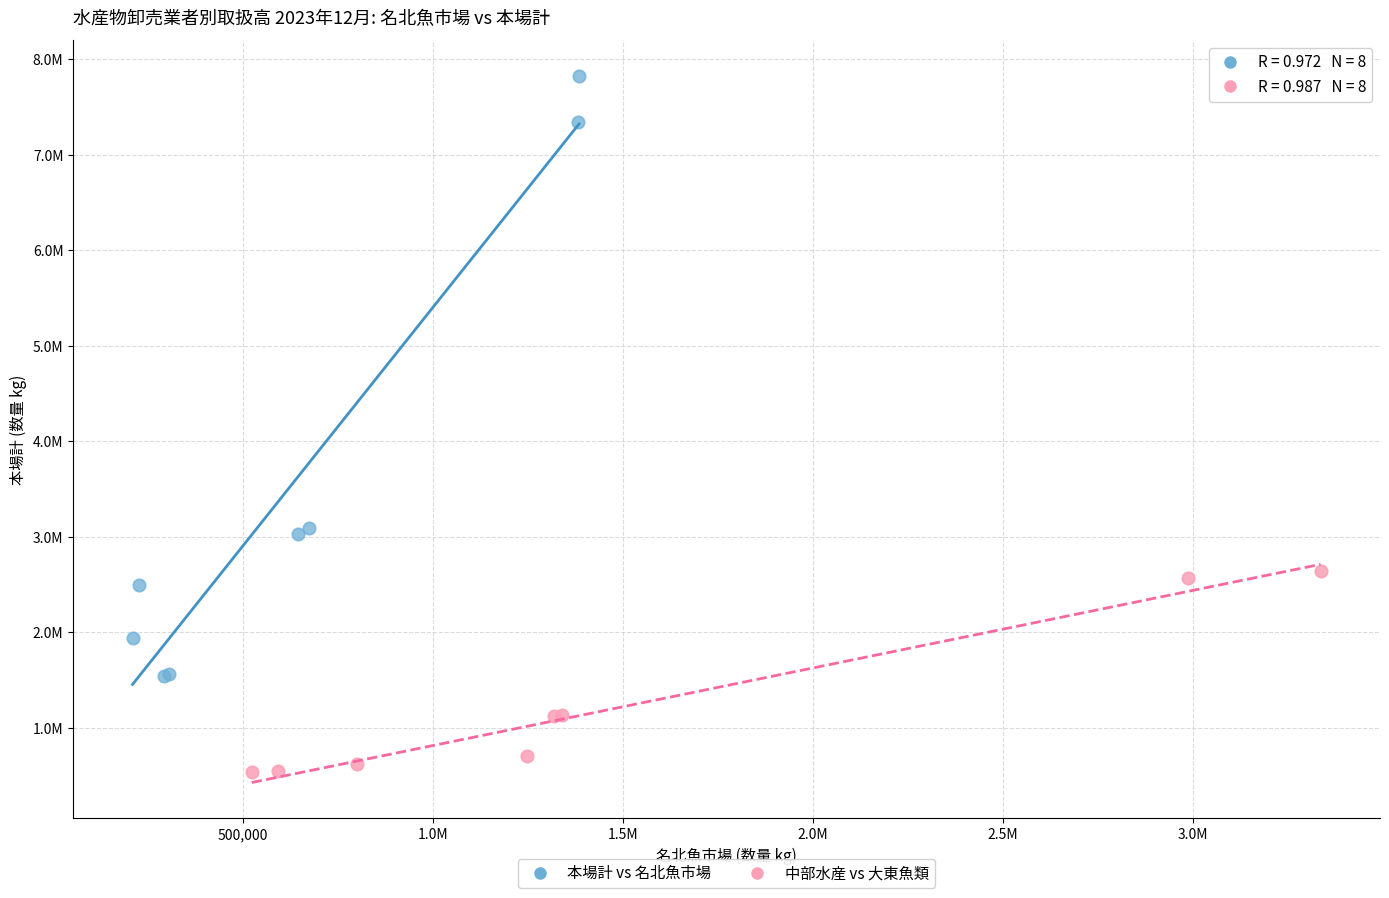

Which series contains the lowest Y value?

中部水産 vs 大東魚類